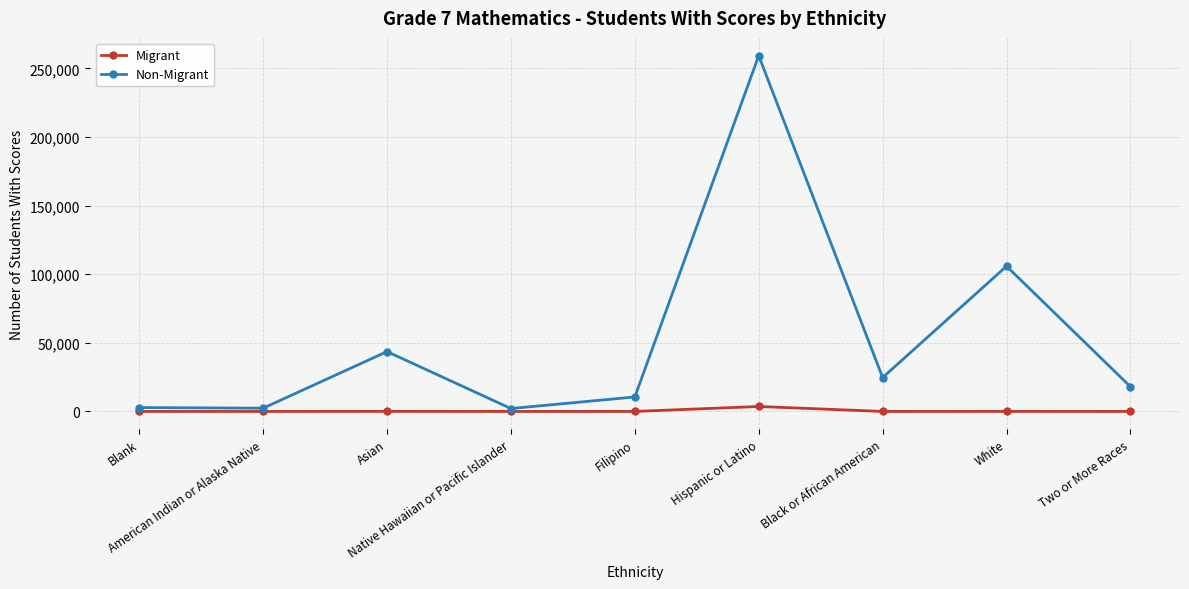

How many distinct data groups are displayed?

2